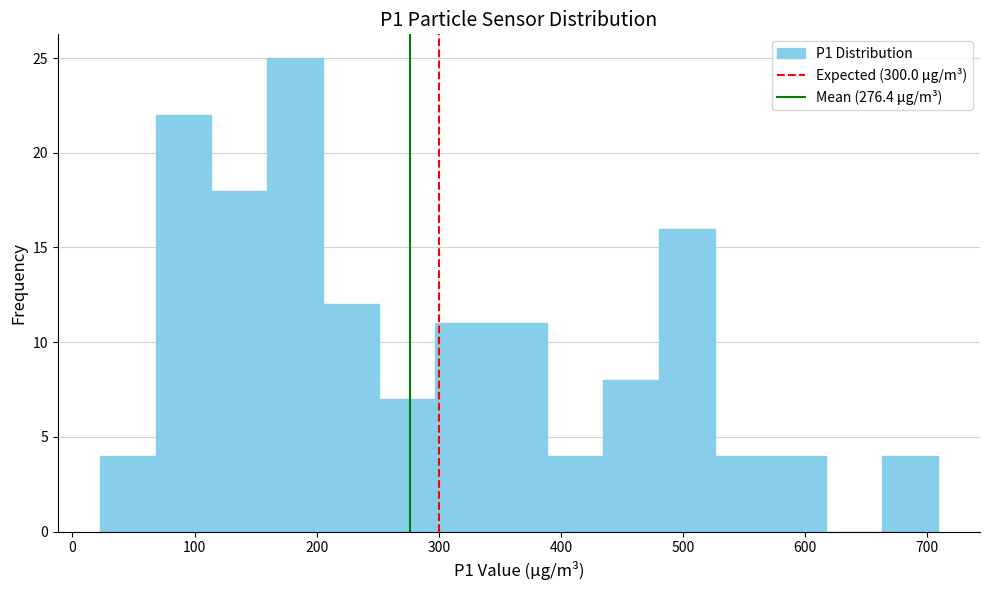

Reading left to right, list every bar in this chart as the range it spans on the x-axis followed by its height. Neither the bar edges nor the heights are printed on the chart, so give them approximately, as read against the axes.

20 to 70: 4
70 to 110: 22
110 to 160: 18
160 to 210: 25
210 to 250: 12
250 to 300: 7
300 to 340: 11
340 to 390: 11
390 to 430: 4
430 to 480: 8
480 to 530: 16
530 to 570: 4
570 to 620: 4
620 to 660: 0
660 to 710: 4